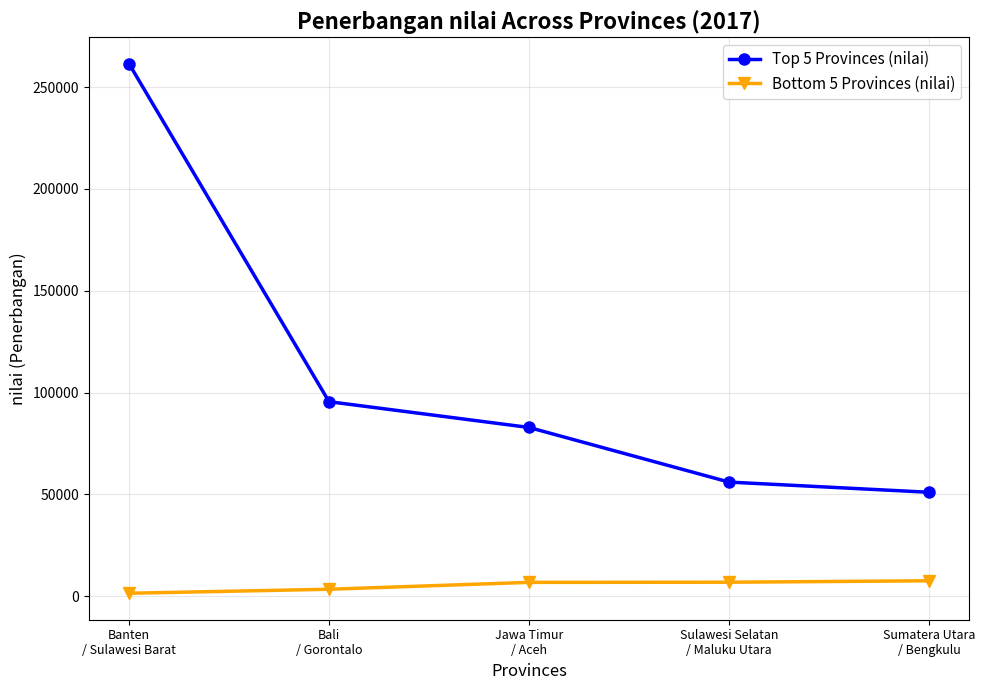

At which category is the sum across all series the highest?

Banten
/ Sulawesi Barat